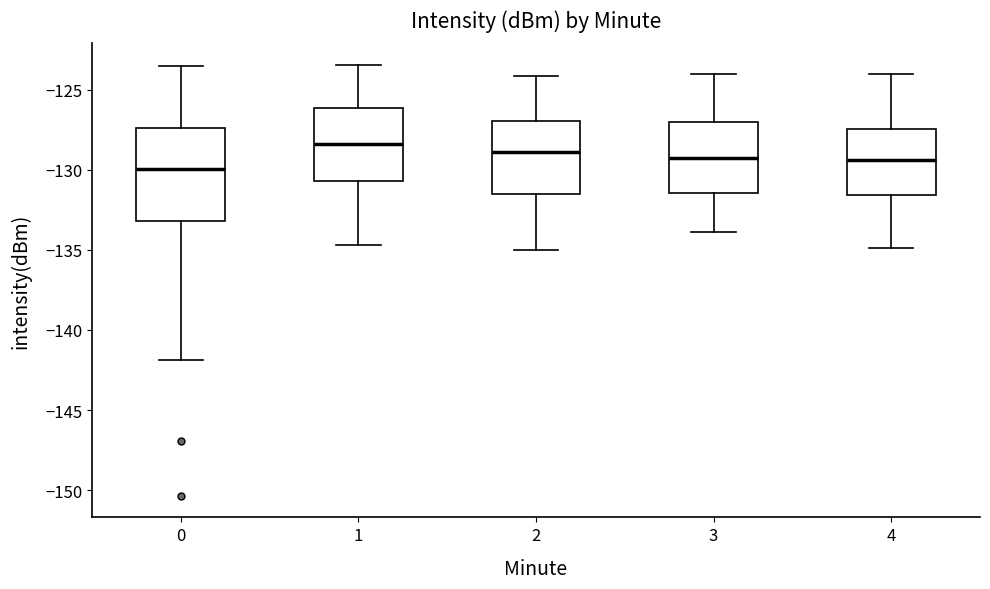

Where is the lower edge of the box at x = 2 on the y-axis? The values are not printed on the chart, so give them approximately, as read against the axis.

-131.5